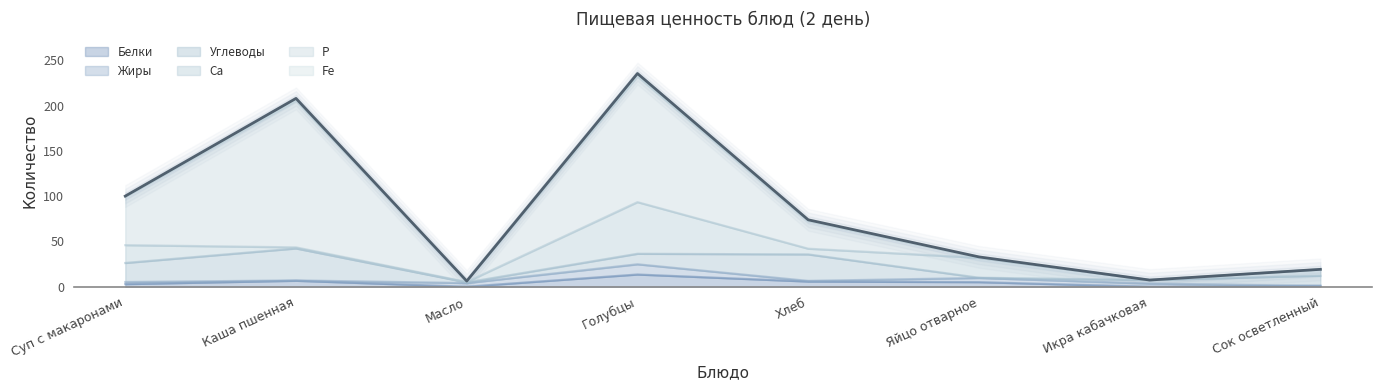

The value of Белки at Сок осветленный is 1.0. True or false?

True